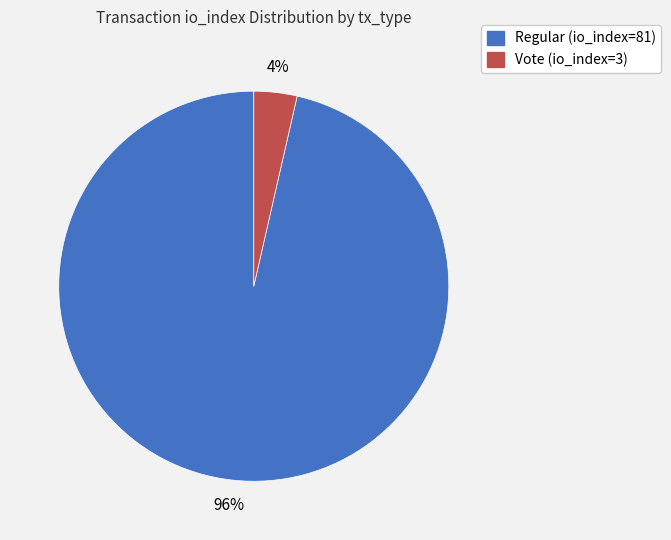

Combined, do Regular (io_index=81) and Vote (io_index=3) account for over 50%?

Yes